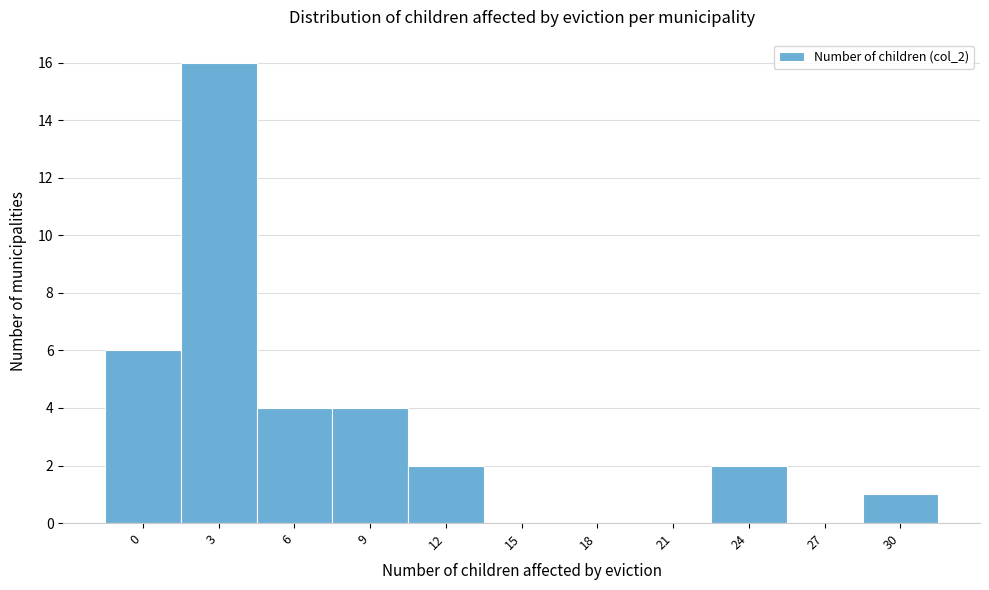

Reading left to right, what are all the values shown in this chart?

0=6	3=16	6=4	9=4	12=2	15=0	18=0	21=0	24=2	27=0	30=1